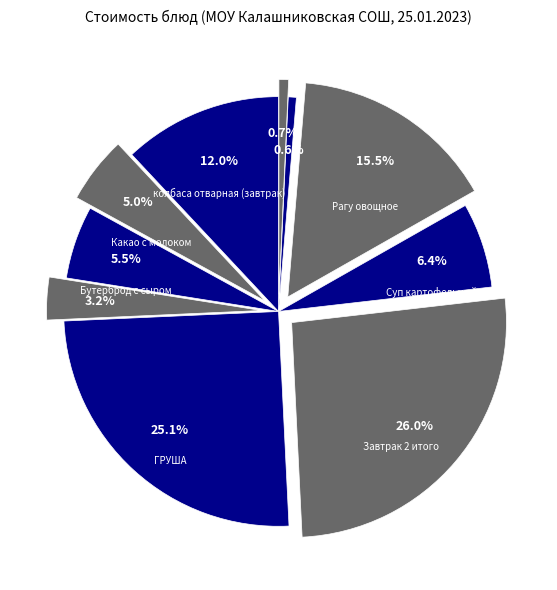

What is the largest slice in the pie chart?

Завтрак 2 итого